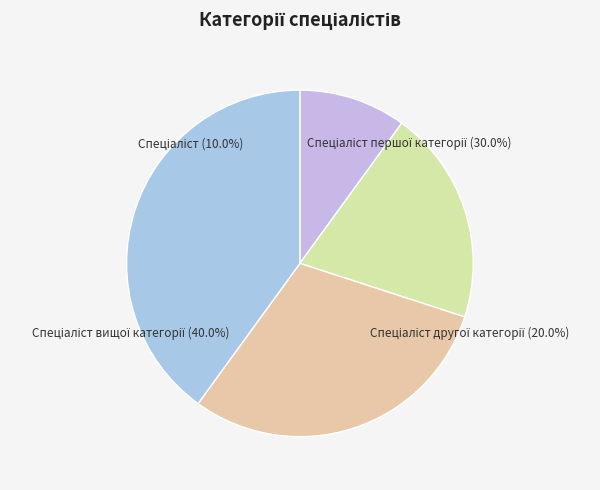

What is the smallest slice in the pie chart?

Спеціаліст